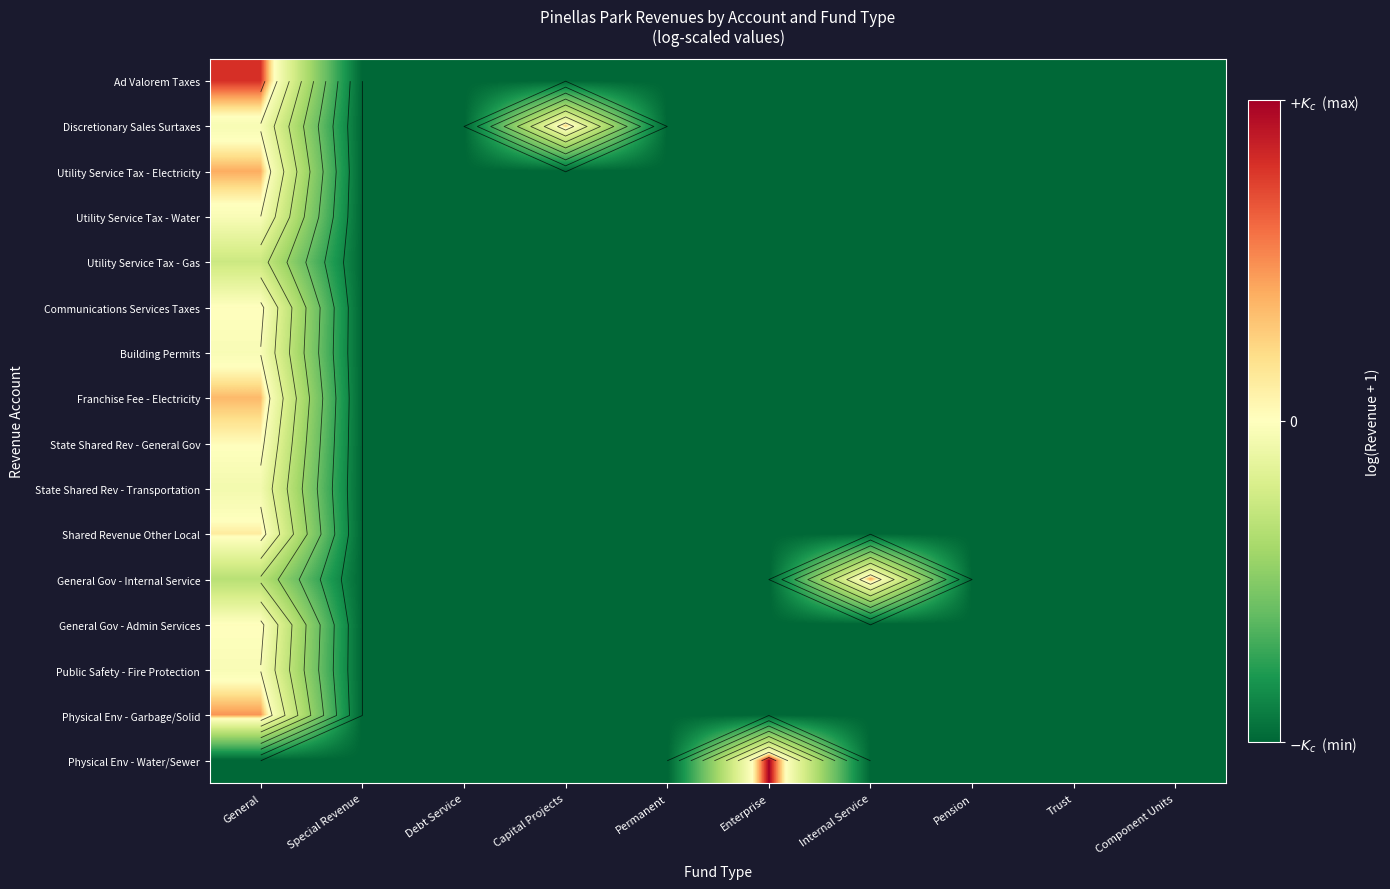

The value of Franchise Fee - Electricity at Component Units is -8.2. True or false?

False